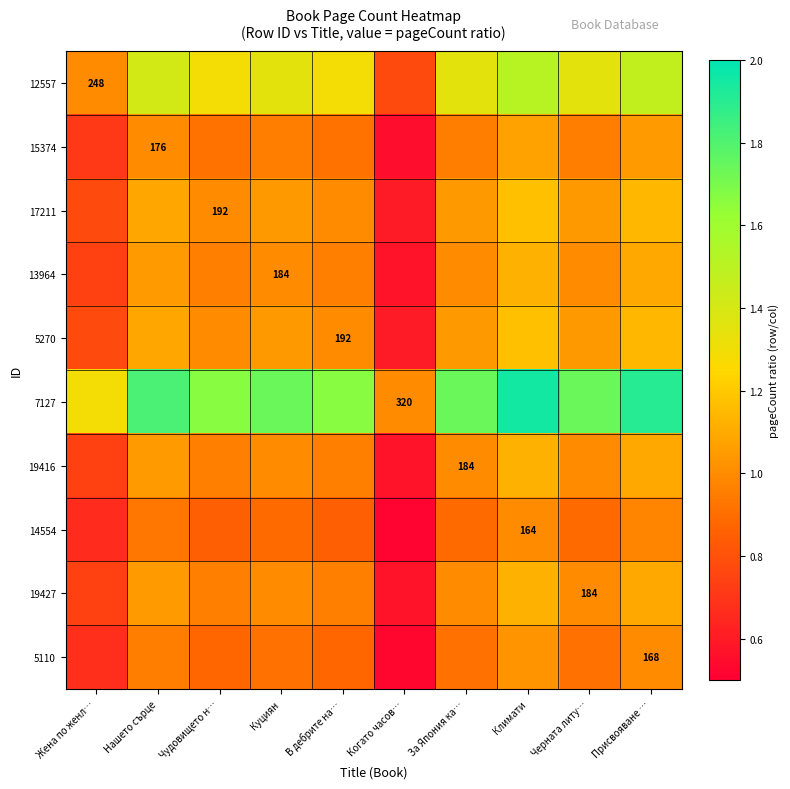

What is the difference between the maximum and minimum values in the 13964 series?

0.5